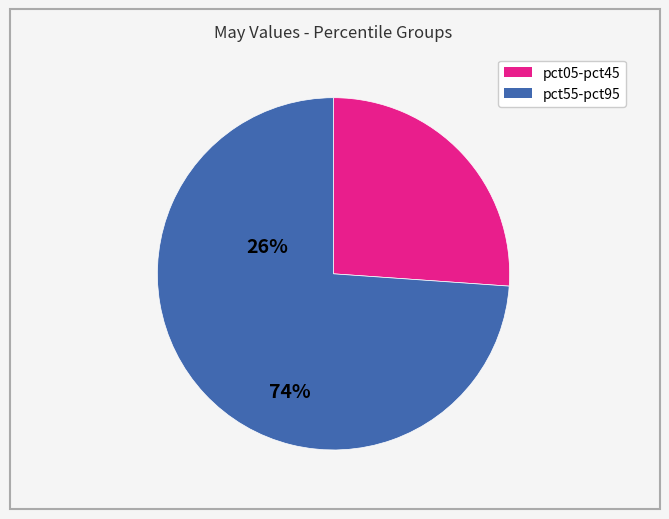

Does any single category account for the majority?

Yes